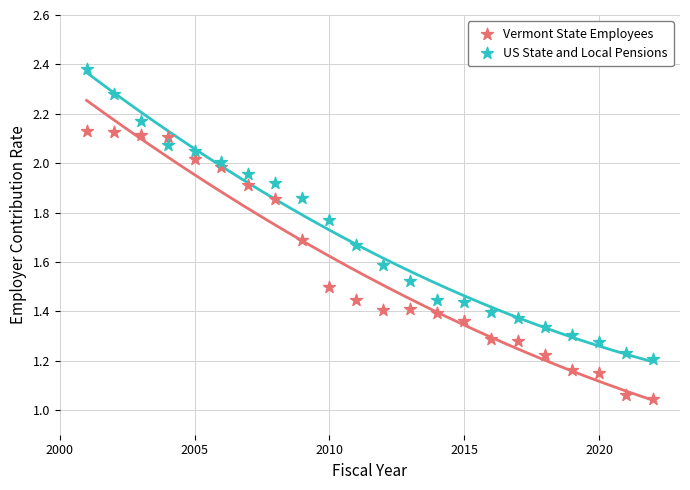

Across all data points, what is the range of X values (max minus min)?

21.0